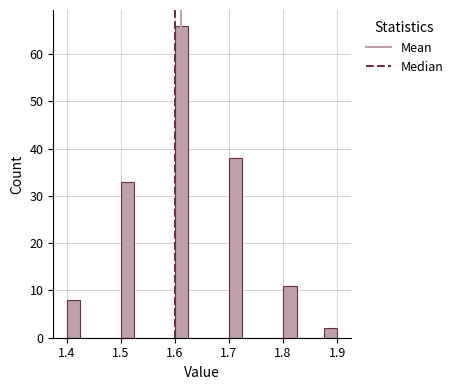

Read against the x-axis, roughly where is the centre of the tallest bar?

1.61